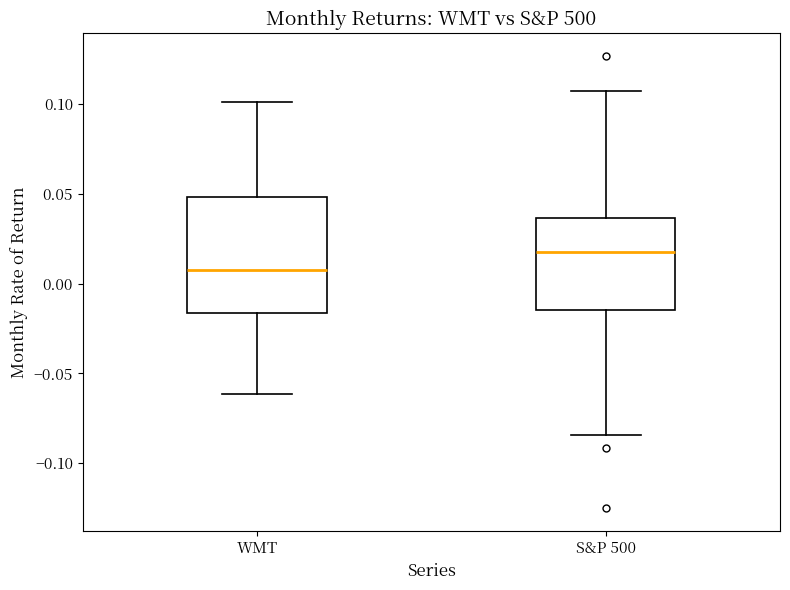

Which box has the lowest median line?

WMT